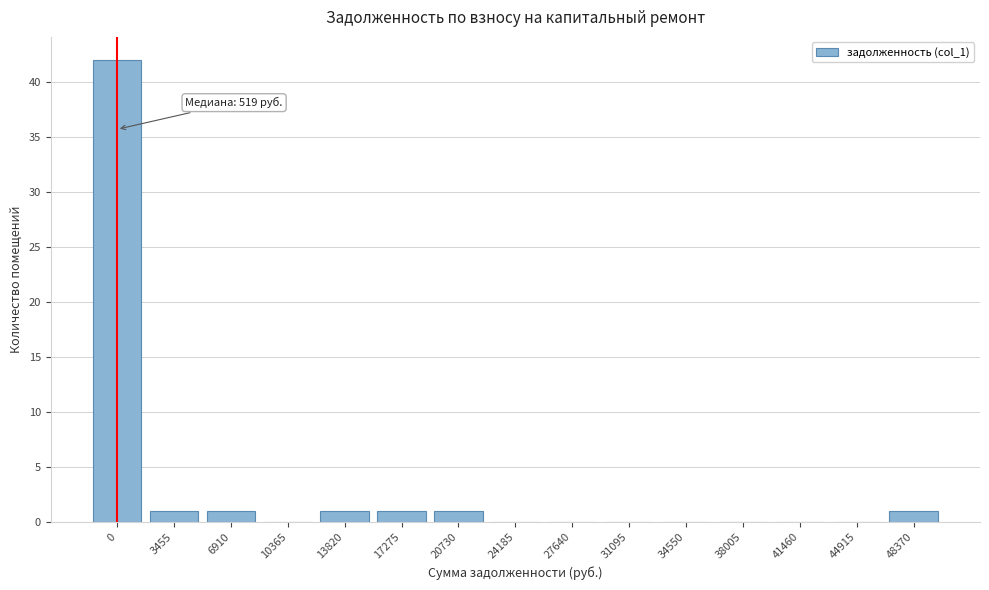

Reading left to right, transcribe all the data shown in this chart.

0=42	3455=1	6910=1	10365=0	13820=1	17275=1	20730=1	24185=0	27640=0	31095=0	34550=0	38005=0	41460=0	44915=0	48370=1